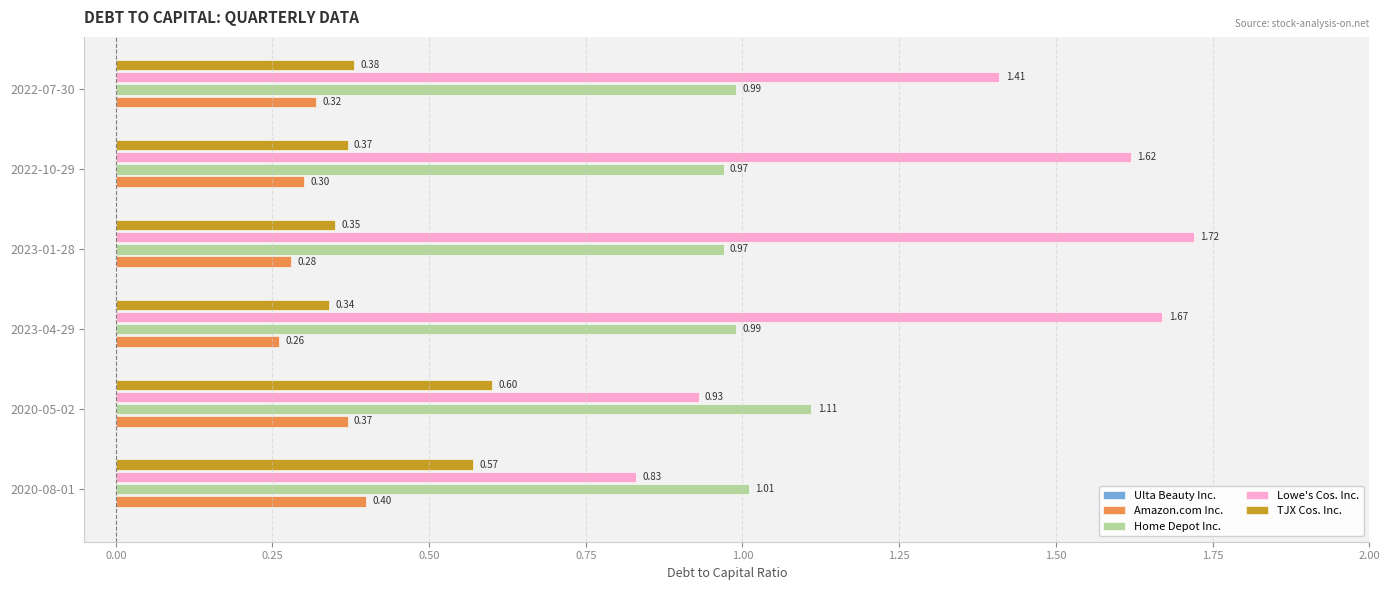

Which series has the widest spread of values?

Lowe's Cos. Inc.